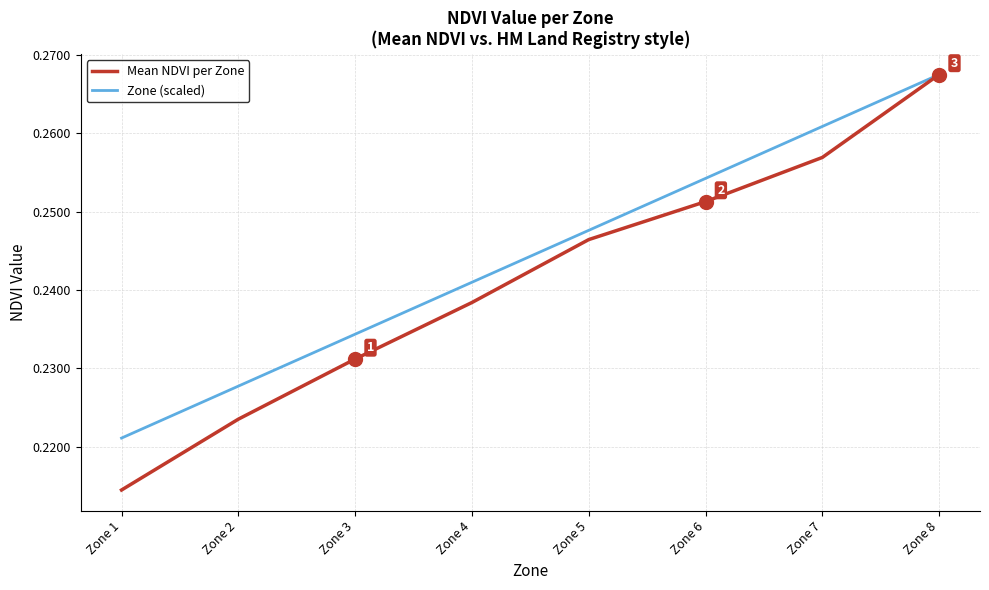

True or false: Mean NDVI per Zone has more than 0 points higher than both neighbors.

False